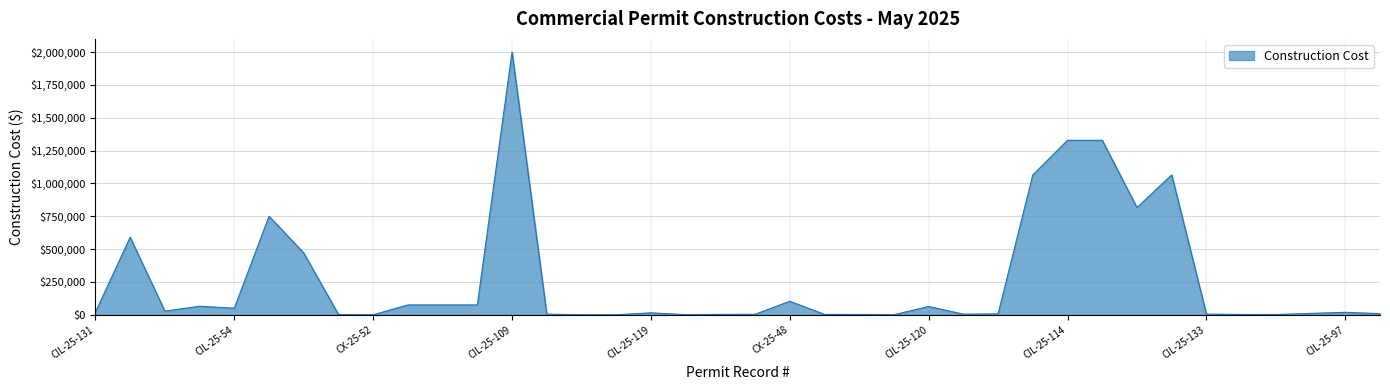

What is the greatest value displayed?

2000000